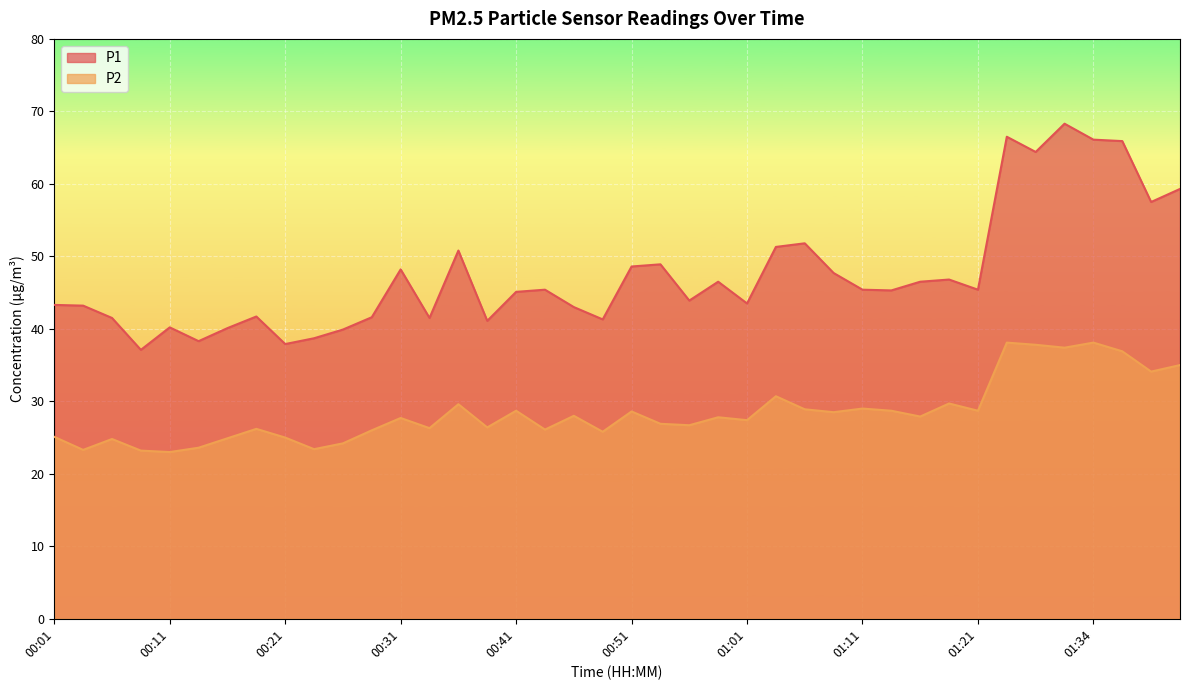

Does the chart display data point markers on the line(s)?

No